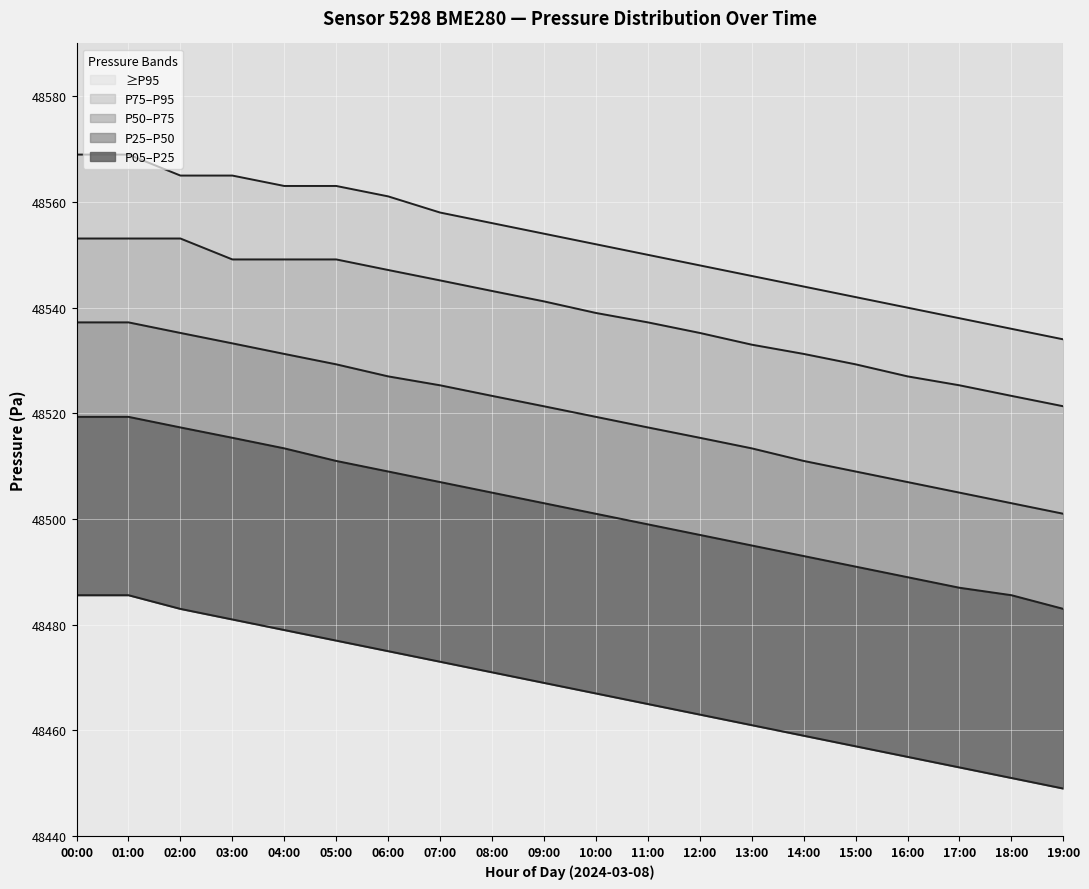

Is it true that p95 line equals 48556.0 at 08:00?

True